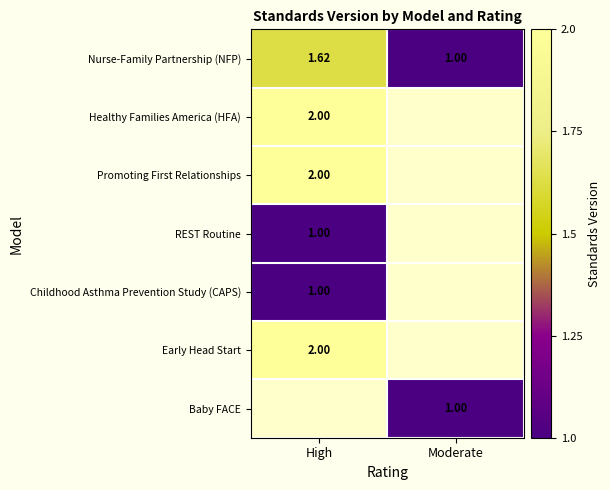

Is the value of Early Head Start at High greater than the value of REST Routine at High?

Yes